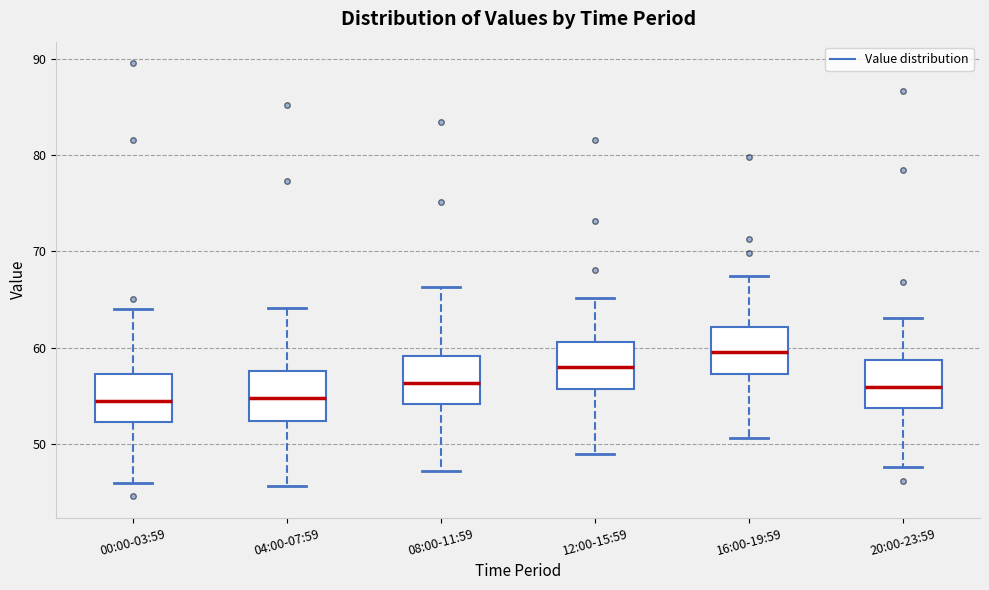

Reading left to right, transcribe this box plot: for each box, give where its median line is, the range the box spans, and where its two whiskers end, as read against the y-axis. The values are not printed on the chart, so give them approximately, as read against the axis.

00:00-03:59: median 54, box 52 to 57, whiskers 46 to 64
04:00-07:59: median 55, box 52 to 58, whiskers 46 to 64
08:00-11:59: median 56, box 54 to 59, whiskers 47 to 66
12:00-15:59: median 58, box 56 to 61, whiskers 49 to 65
16:00-19:59: median 60, box 57 to 62, whiskers 51 to 67
20:00-23:59: median 56, box 54 to 59, whiskers 48 to 63